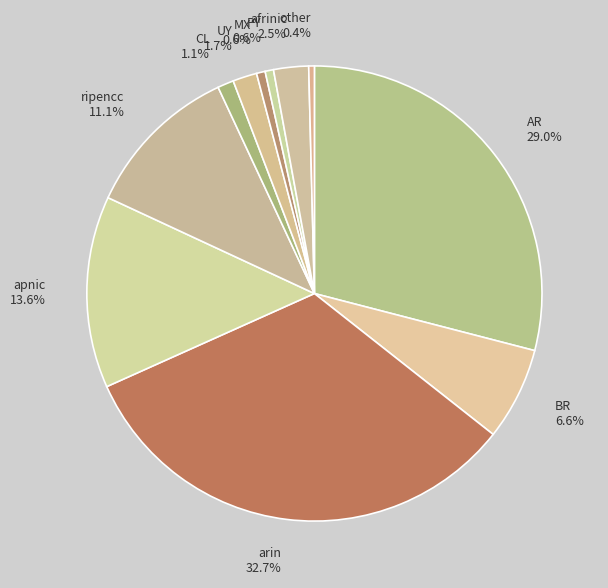

How many segments does this pie chart have?

11